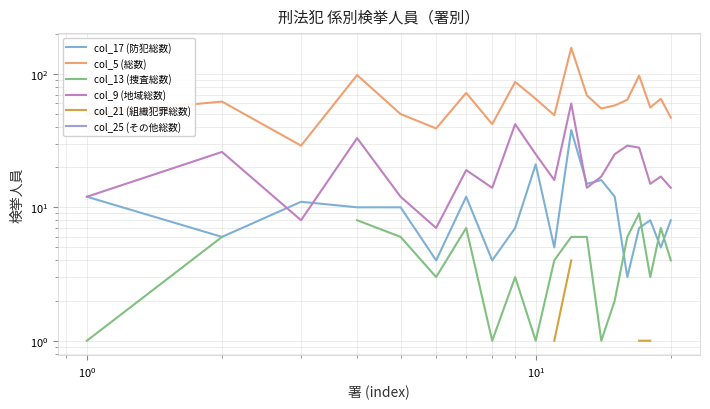

What is the difference between the maximum and minimum values in the col_13 (捜査総数) series?

8.0